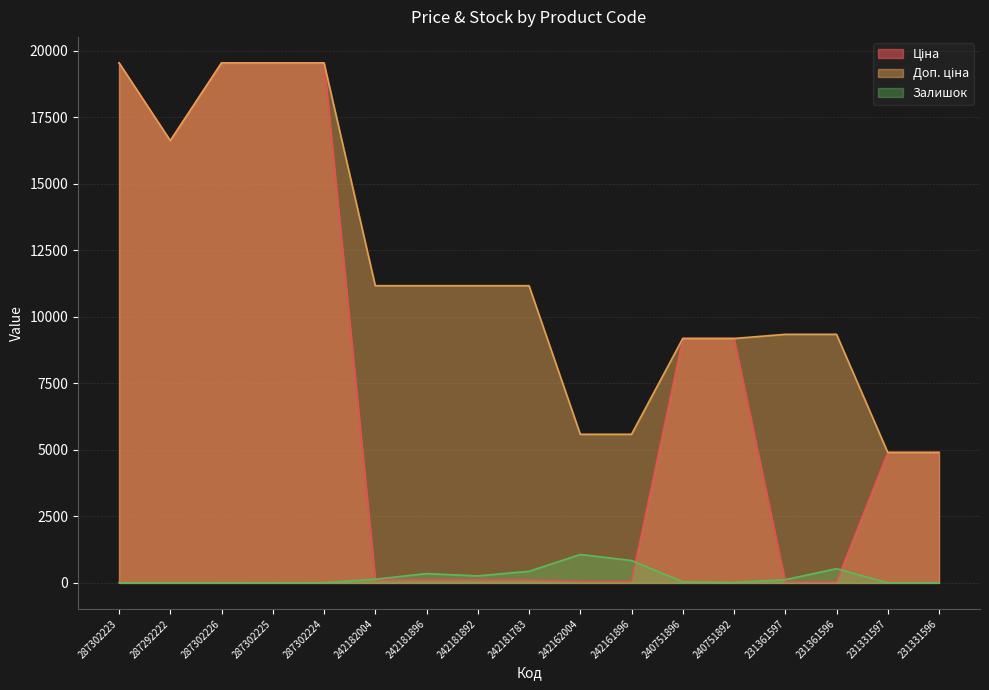

Where does the Залишок series first go above 43?

242182004